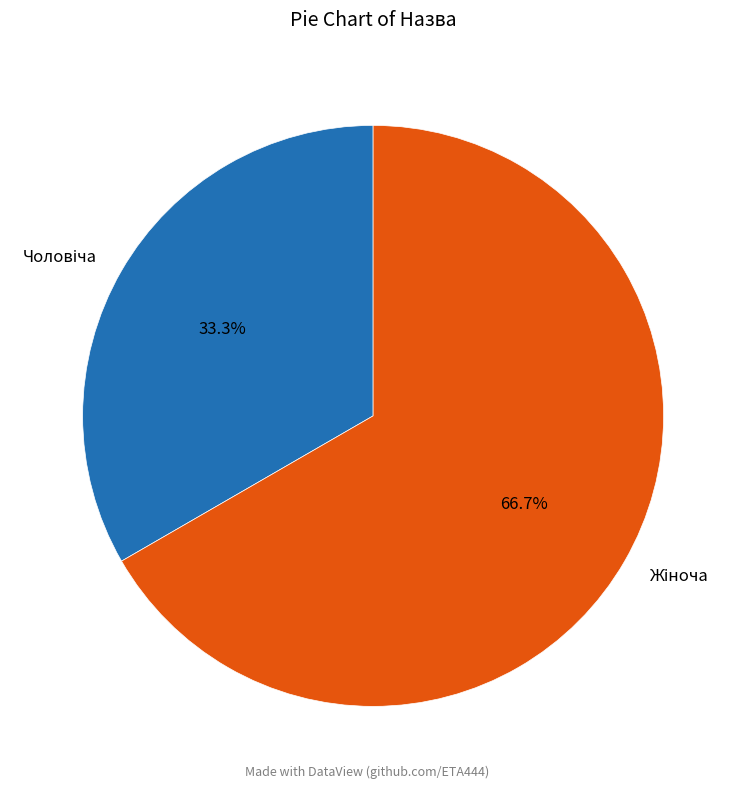

Does Чоловіча represent more than half of the total?

No